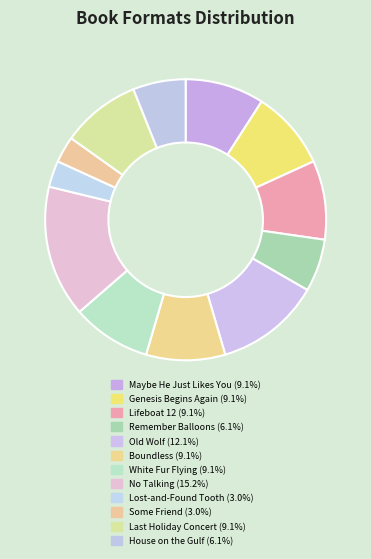

How many slices are in this pie chart?

12